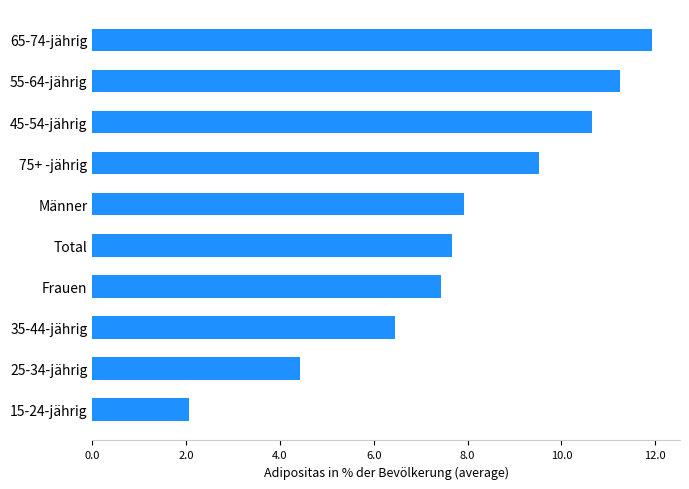

True or false: the data shows 16.3 at 45-54-jährig.

False